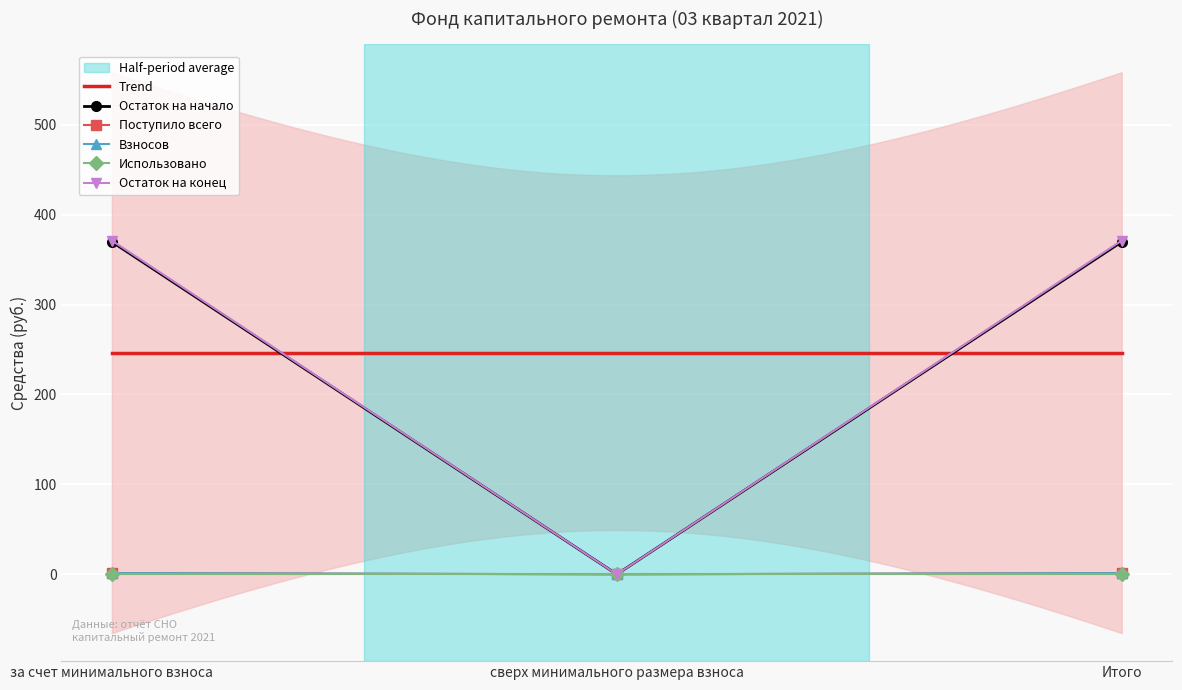

What is the sum of the Остаток на начало values at сверх минимального размера взноса and за счет минимального взноса?

369.8